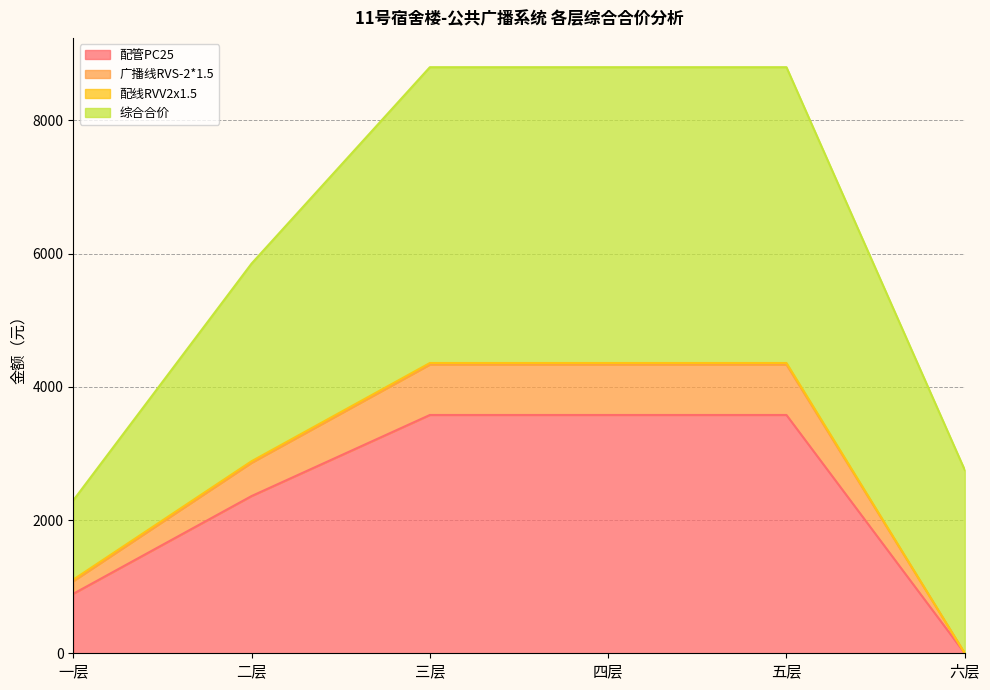

Which category has the highest value in the 配管PC25 series?

三层